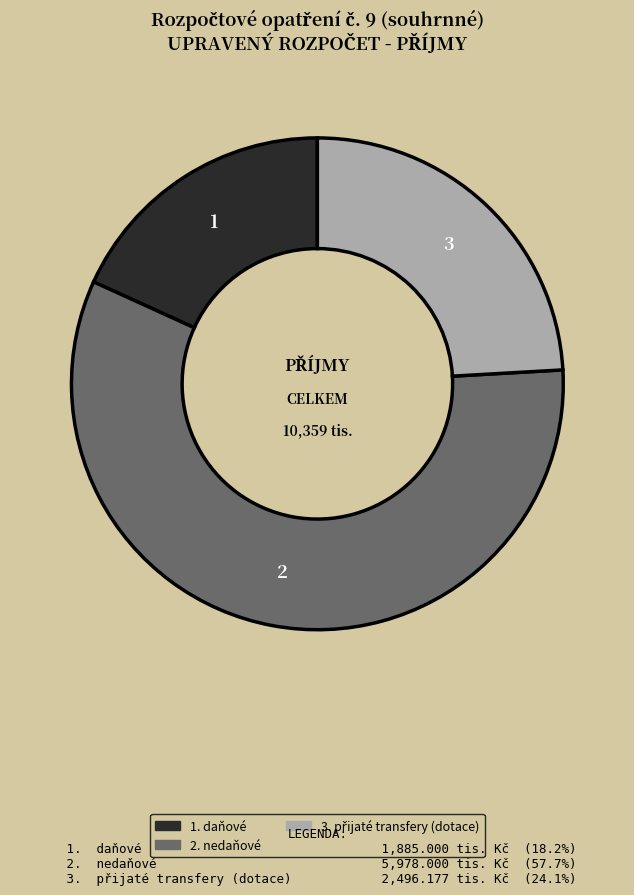

Is there any slice that represents more than half of the pie?

Yes